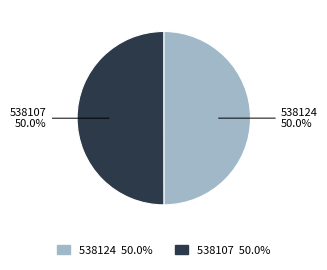

What is the ratio of the value at 538124 to the value at 538107?

1.0